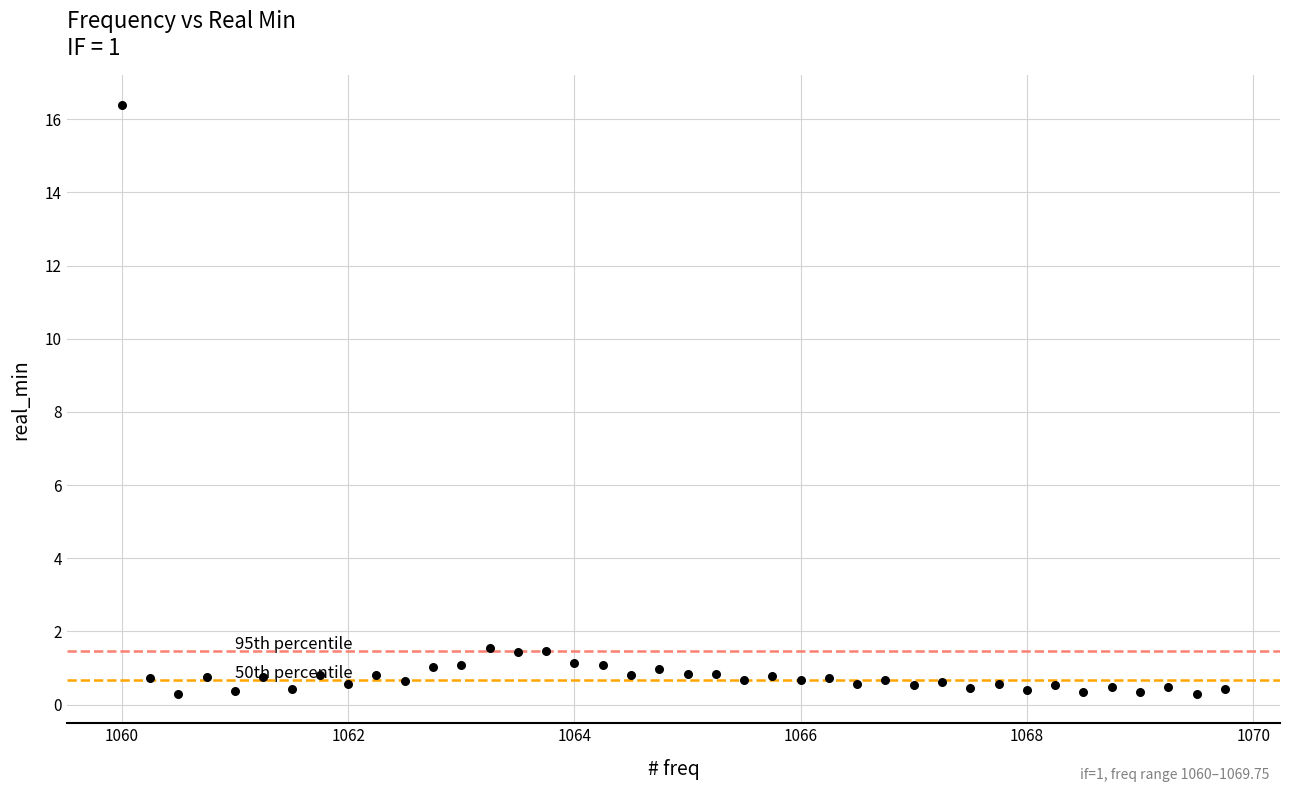

What is the range of X values (max minus min)?

9.8